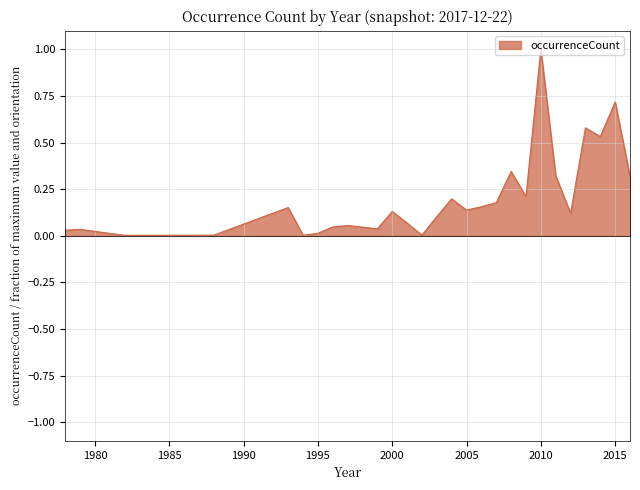

What is the maximum value shown in the chart?

1.0